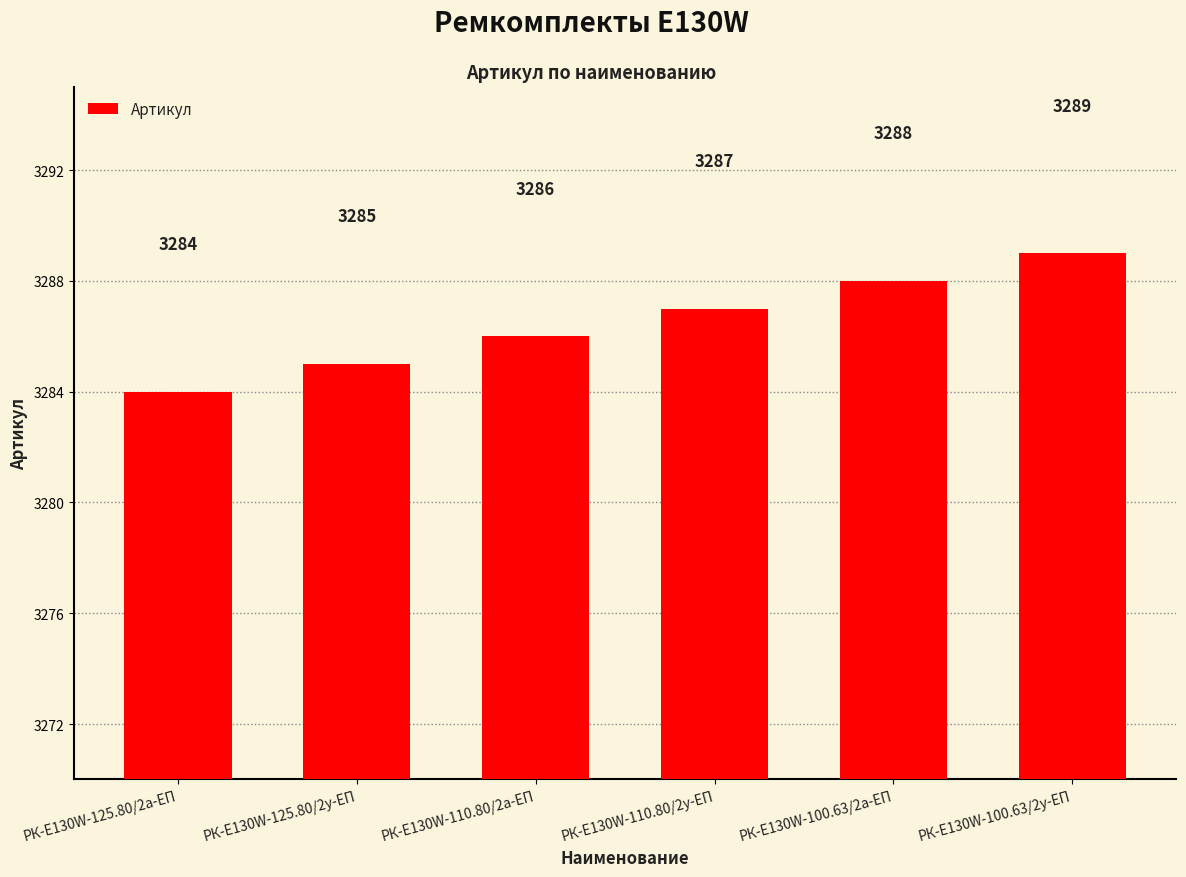

What is the difference between the values at РК-E130W-100.63/2у-ЕП and РК-E130W-125.80/2а-ЕП?

5